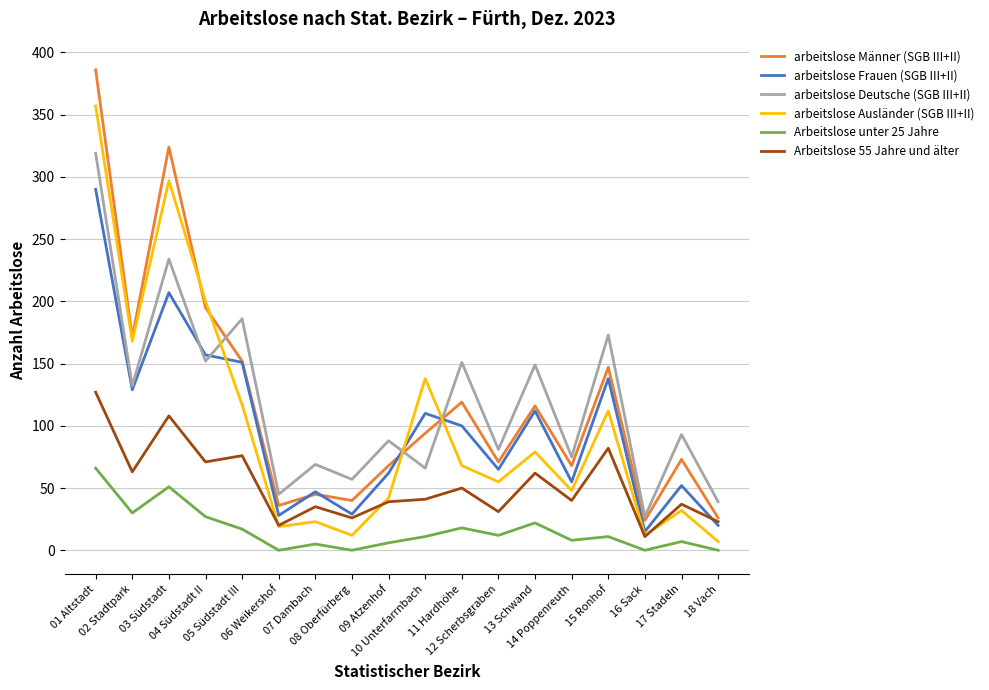

Which series has the largest range (max minus min)?

arbeitslose Männer (SGB III+II)